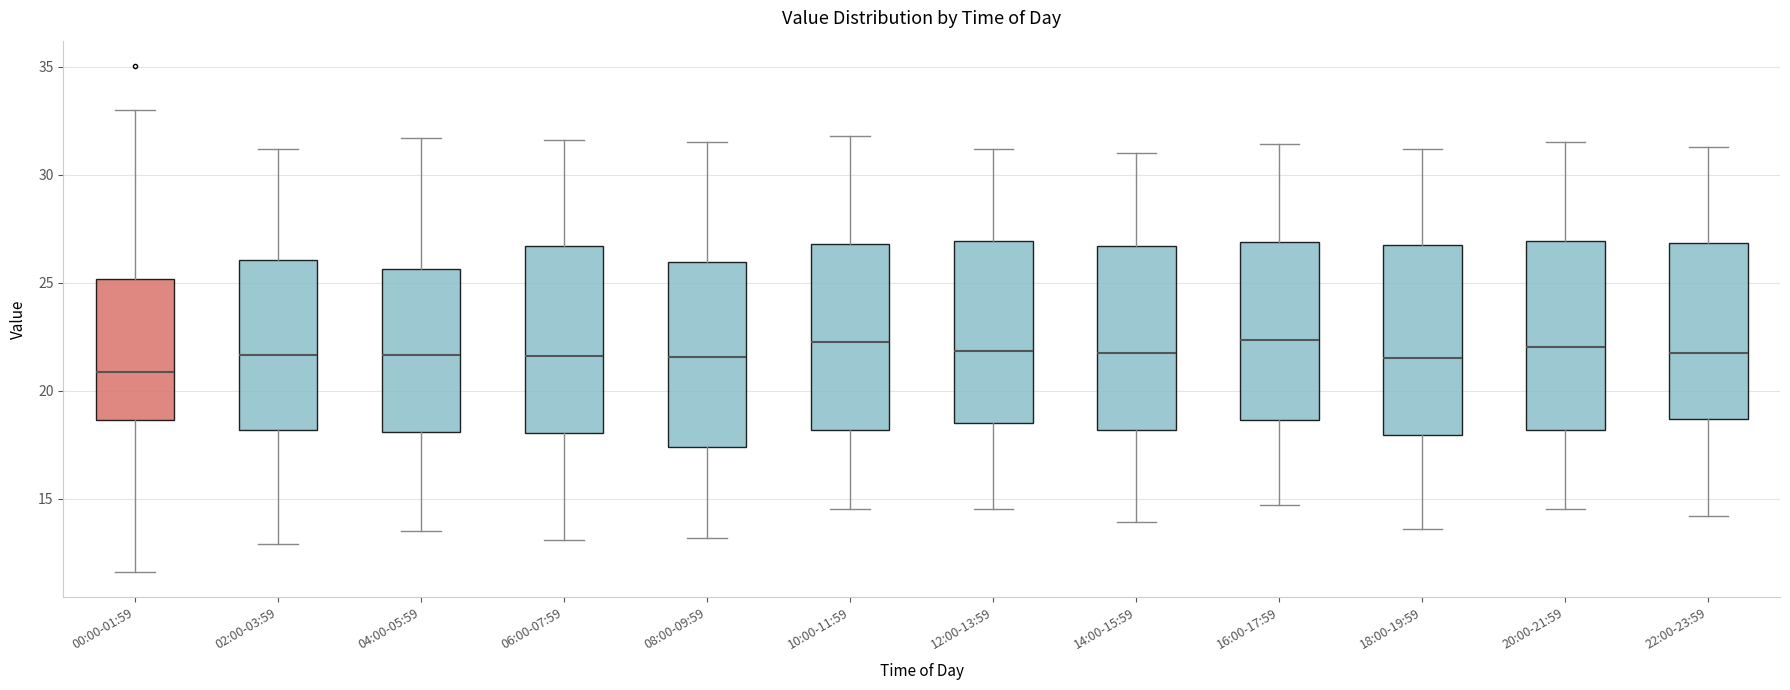

Where is the upper edge of the box for 14:00-15:59 on the y-axis? The values are not printed on the chart, so give them approximately, as read against the axis.

26.5